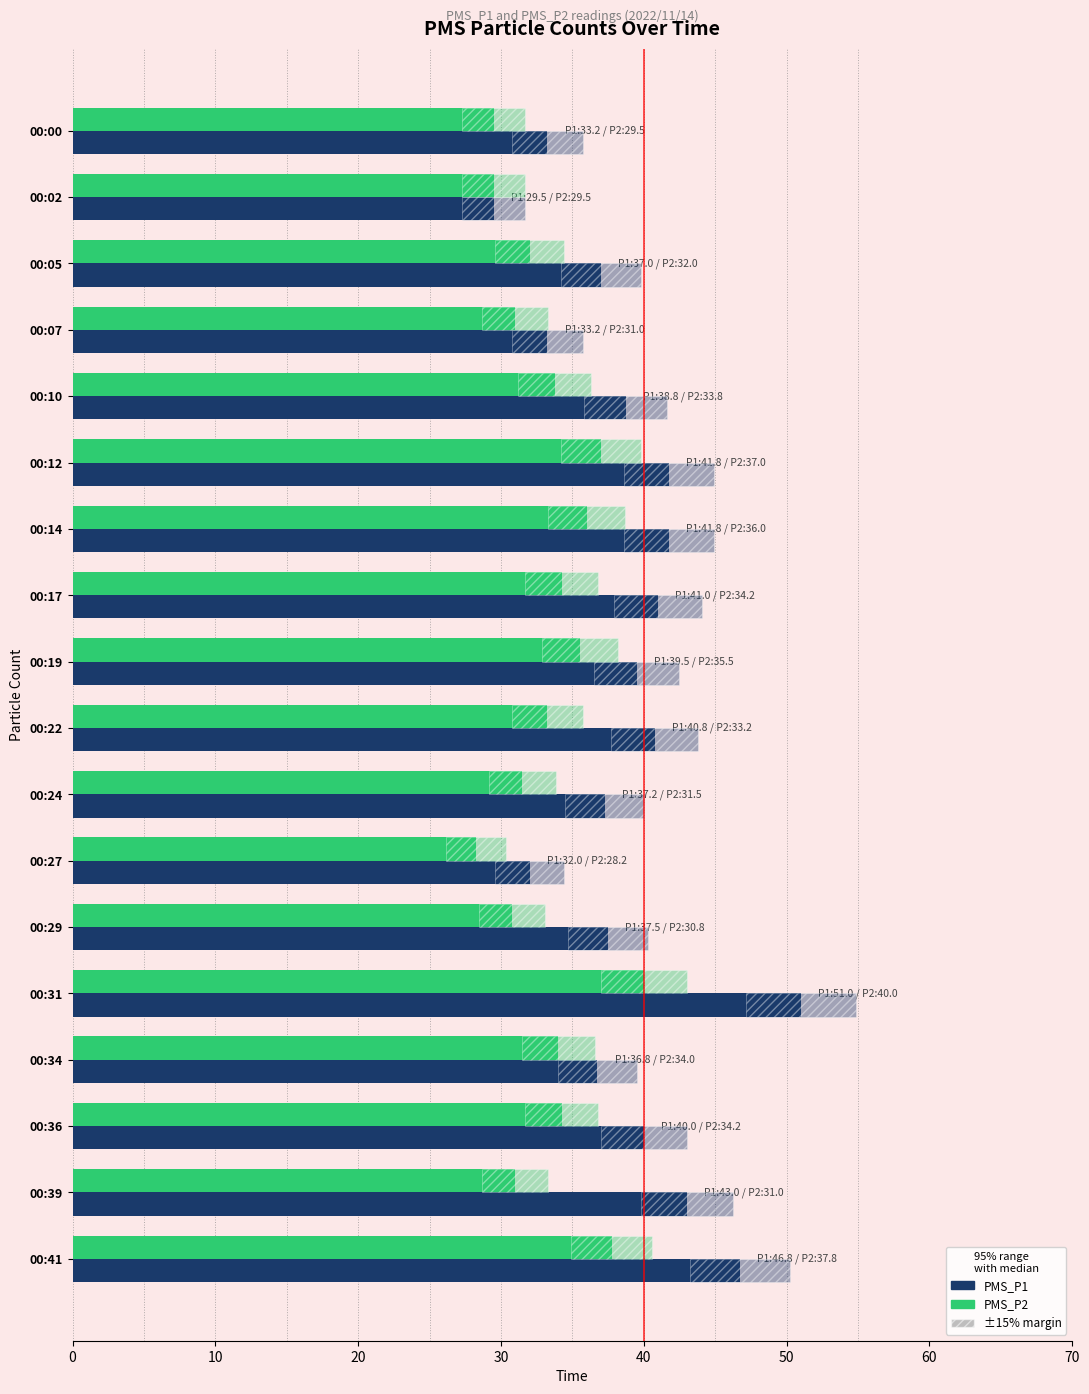

At how many categories does at least one series exceed 43?

2